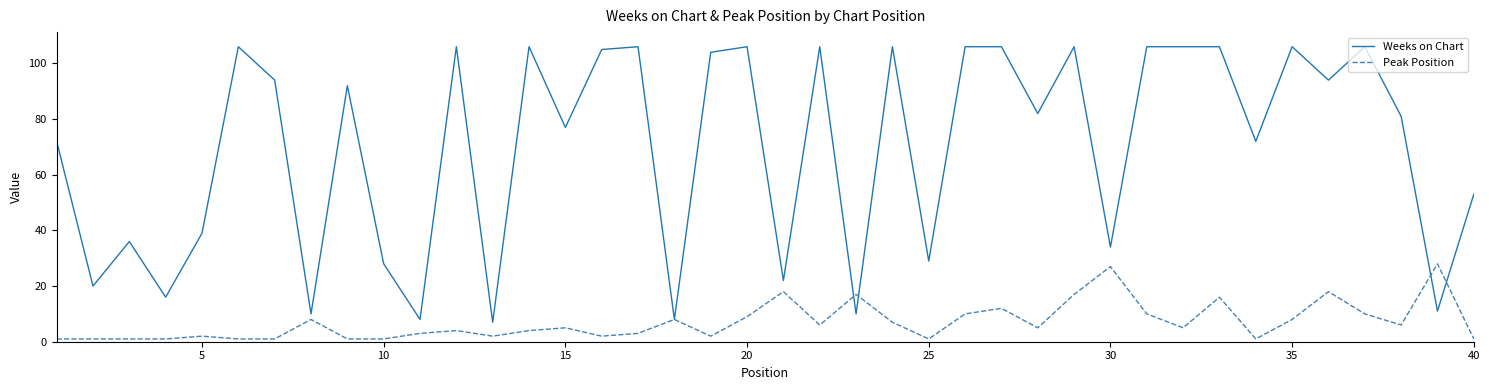

Reading right to left, list all the values displayed in this chart.

Weeks on Chart: 53	11	81	106	94	106	72	106	106	106	34	106	82	106	106	29	106	10	106	22	106	104	8	106	105	77	106	7	106	8	28	92	10	94	106	39	16	36	20	72
Peak Position: 1	28	6	10	18	8	1	16	5	10	27	17	5	12	10	1	7	17	6	18	9	2	8	3	2	5	4	2	4	3	1	1	8	1	1	2	1	1	1	1